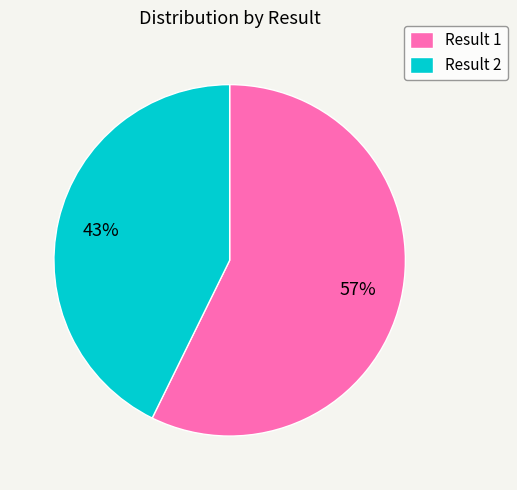

Which has a higher value, Result 2 or Result 1?

Result 1